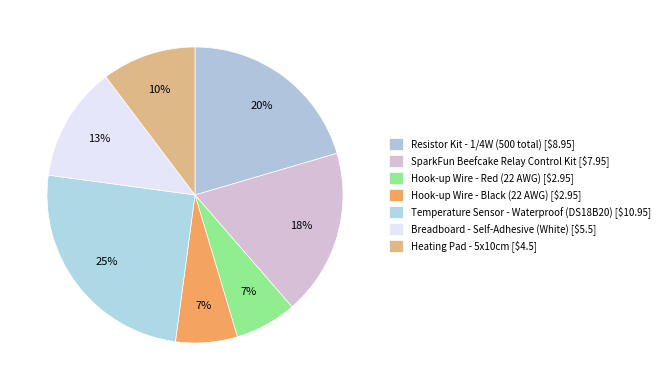

How many segments does this pie chart have?

7